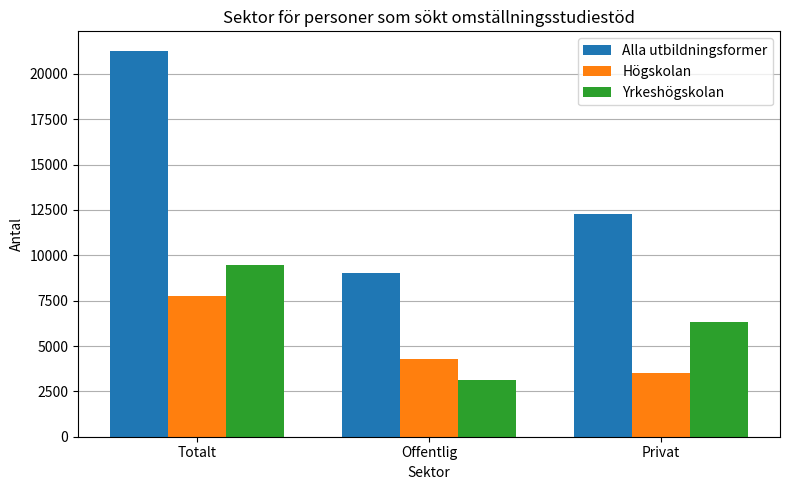

Does the chart contain any negative values?

No